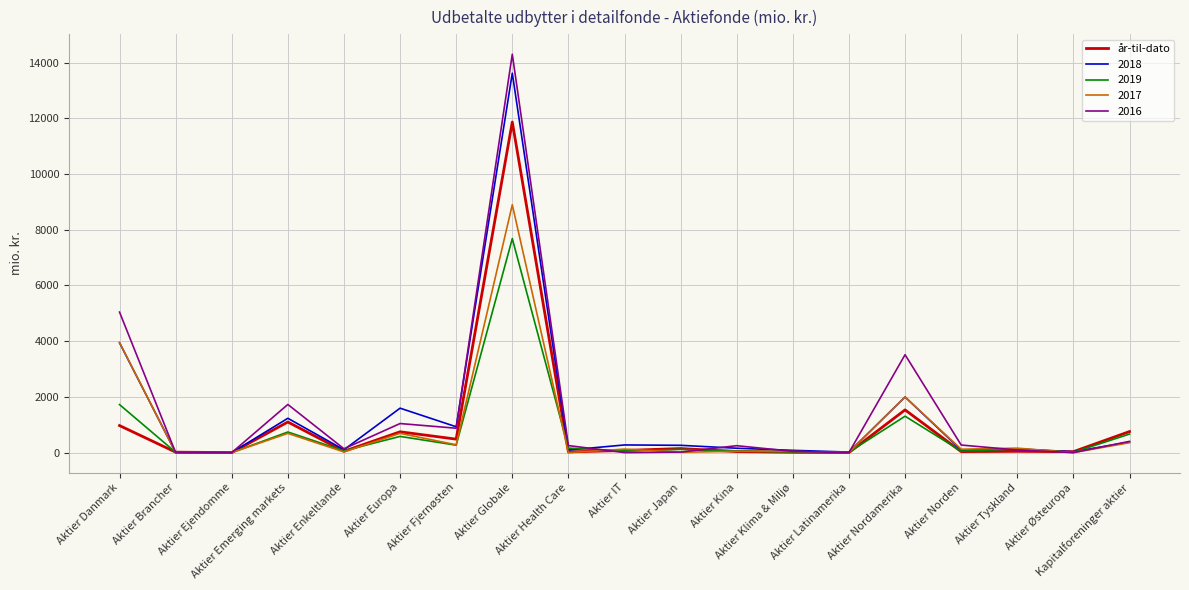

True or false: år-til-dato has a value of 483.0 at Aktier Fjernøsten.

True